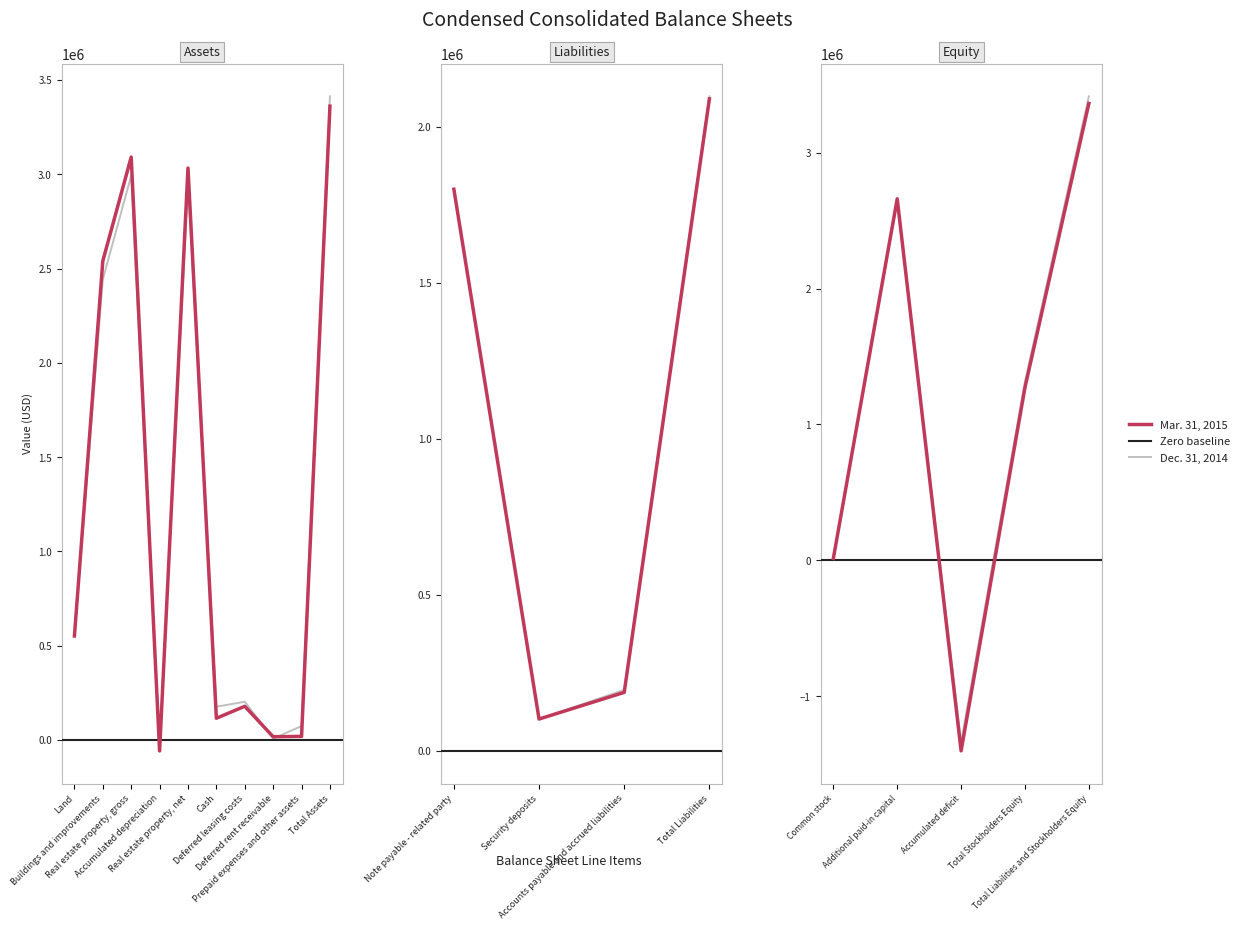

What are all the series names shown in the legend?

Dec. 31, 2014, Mar. 31, 2015